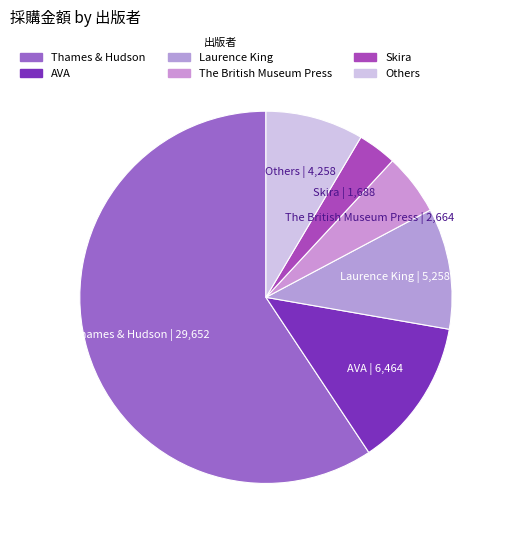

Count the number of slices in the pie.

6